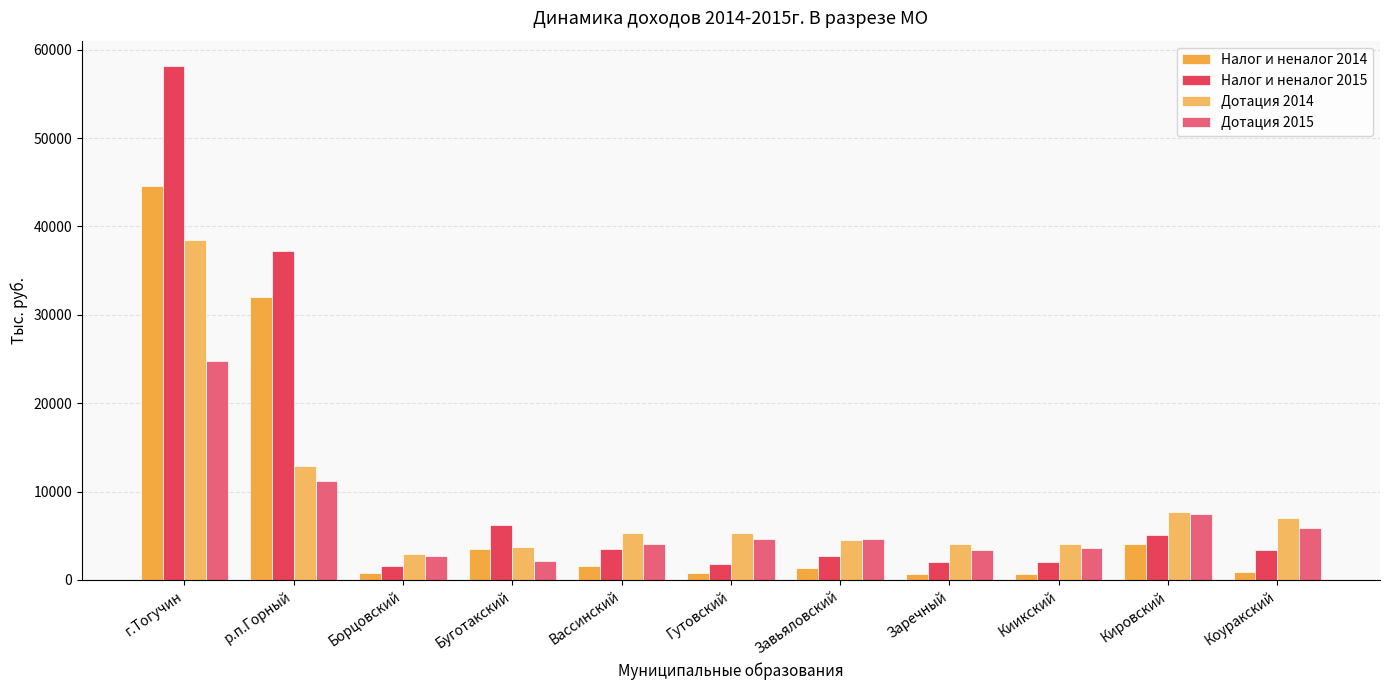

Reading left to right, transcribe all the data shown in this chart.

Налог и неналог 2014: 44621.3	31977.2	828.9	3478.7	1585.9	734.5	1325.1	693.3	684.3	4118.3	952.9
Налог и неналог 2015: 58119.7	37261.8	1609.8	6228.8	3466.9	1828.5	2763.7	2058.2	2020.2	5043.6	3335.4
Дотация 2014: 38496.9	12868.9	2967.5	3704.4	5368.8	5298.5	4518.0	4113.6	4044.1	7740.9	6997.6
Дотация 2015: 24825.4	11152.7	2752.1	2196.9	4040.6	4598.0	4619.8	3366.6	3577.7	7506.0	5867.6